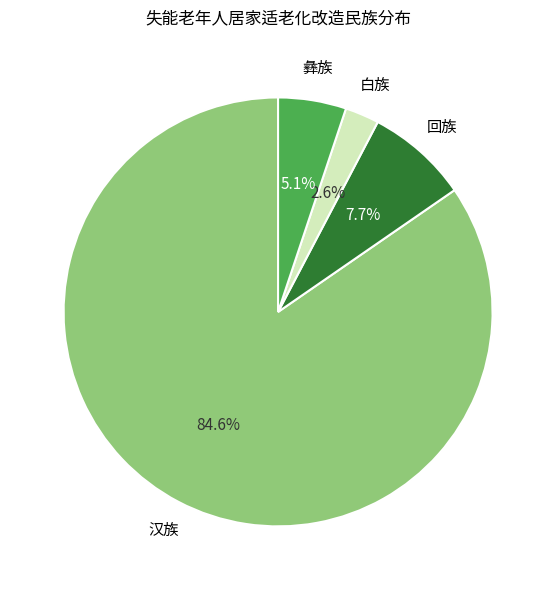

Does any single category account for the majority?

Yes